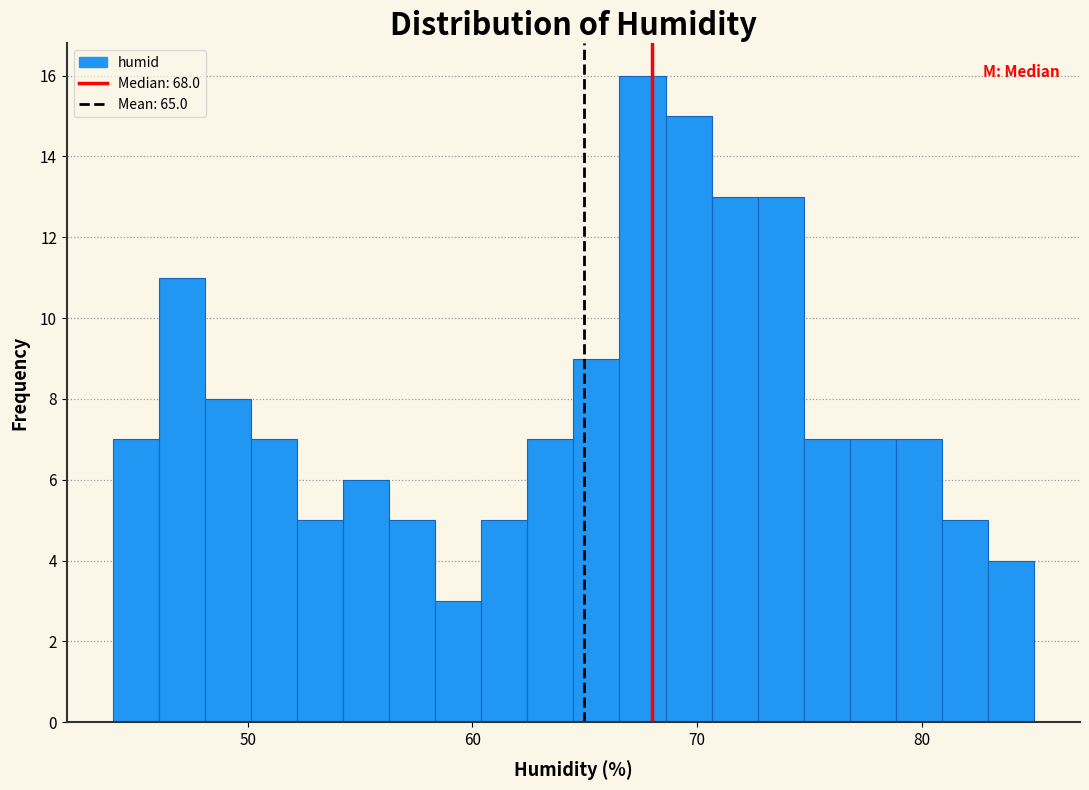

Read against the x-axis, roughly where is the centre of the tallest bar?

68